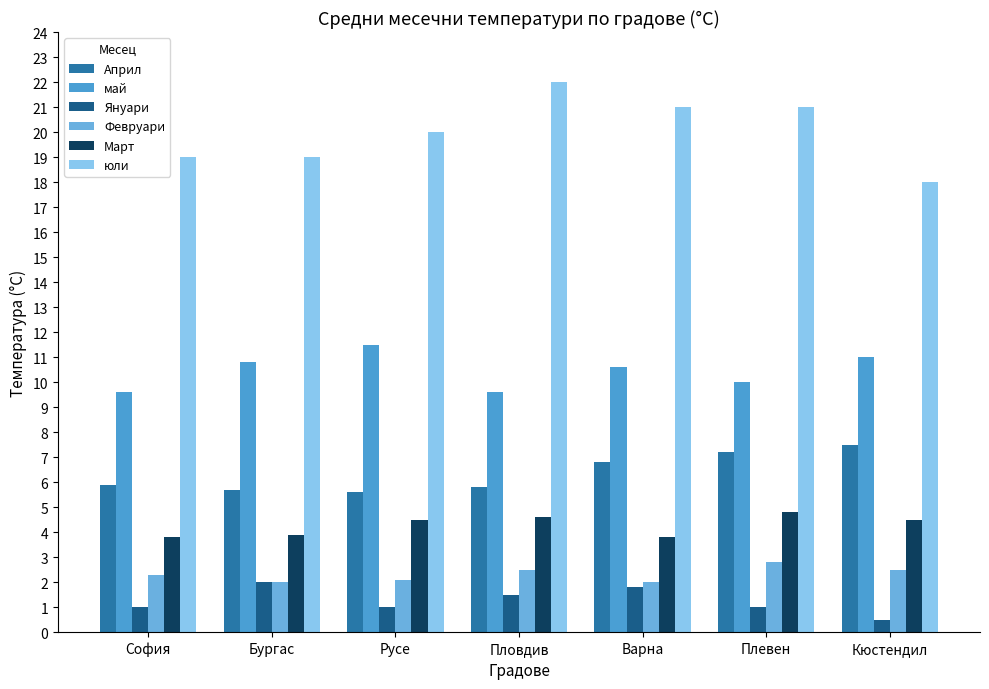

How many bars are there in total?

42